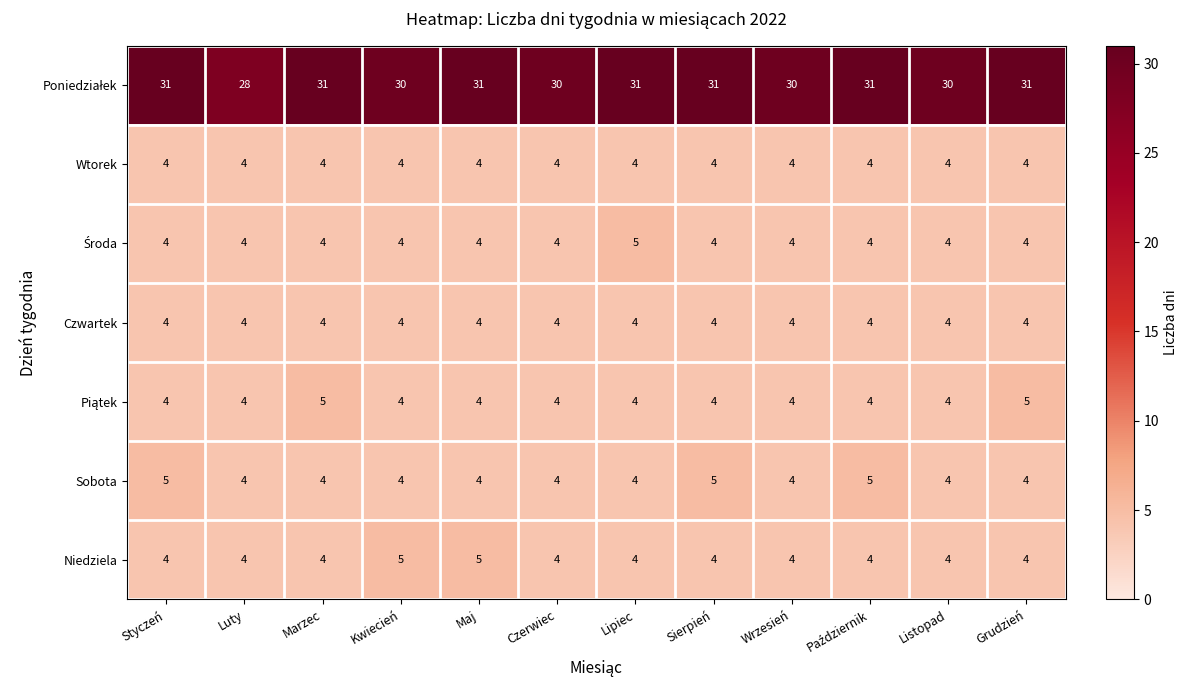

What is the difference between the highest and lowest values at Luty?

24